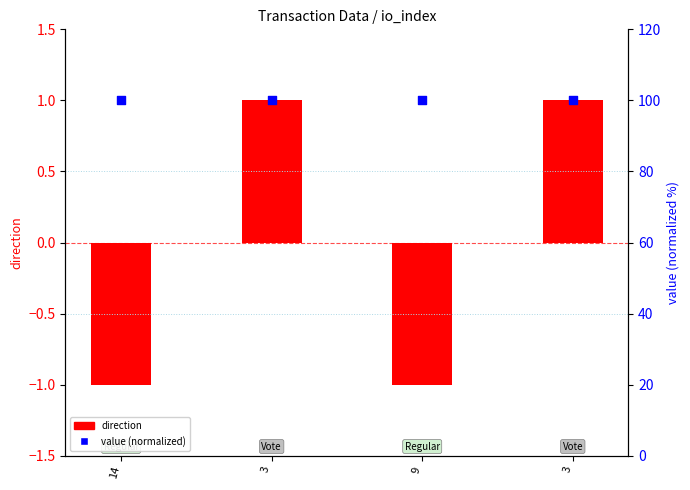

What is the total value across all series at 3?

101